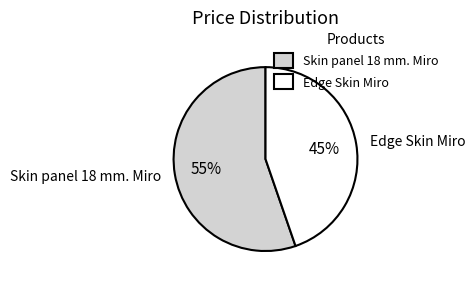

Rank the categories by value from lowest to highest.

Edge Skin Miro, Skin panel 18 mm. Miro